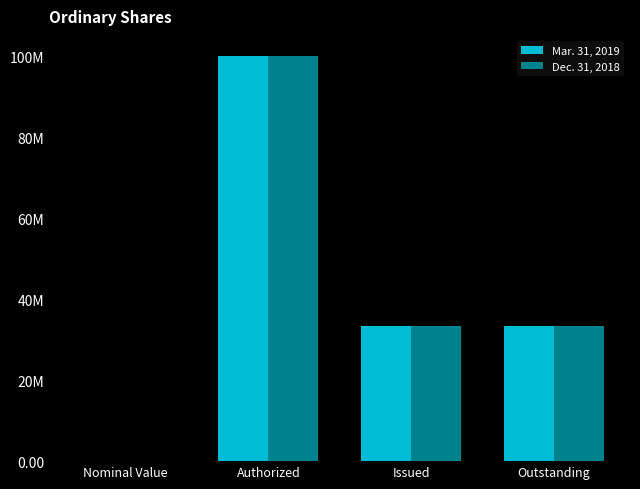

What is the sum of the Dec. 31, 2018 values at Issued and Nominal Value?

33486000.0